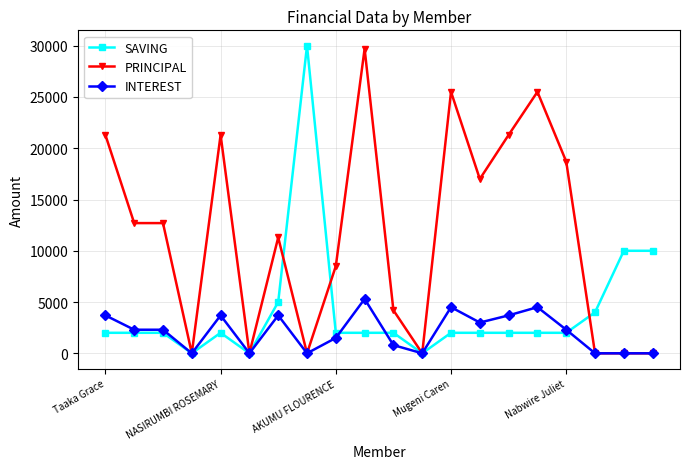

True or false: SAVING has more than 1 interior local peaks.

True